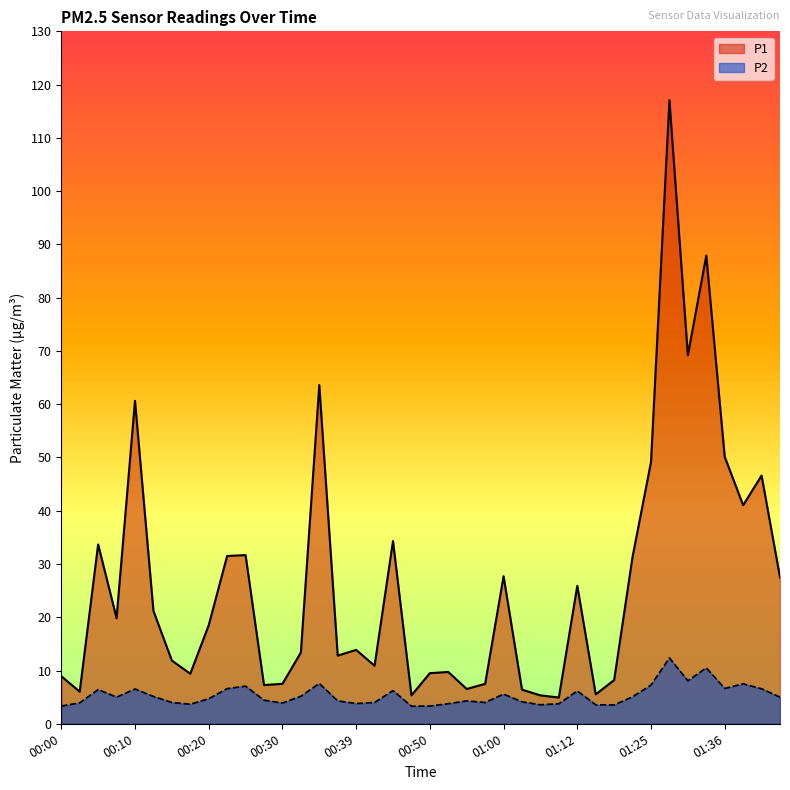

What is the label of the 12th point from the left?

00:27